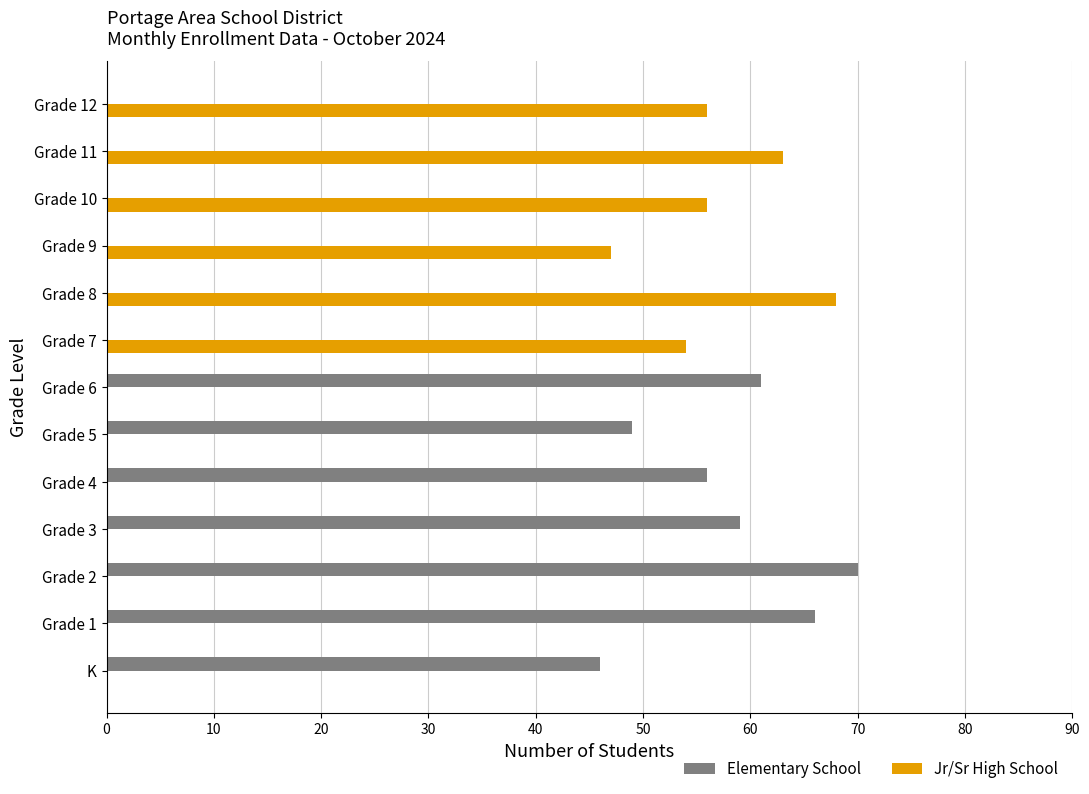

What are all the series names shown in the legend?

Elementary School, Jr/Sr High School